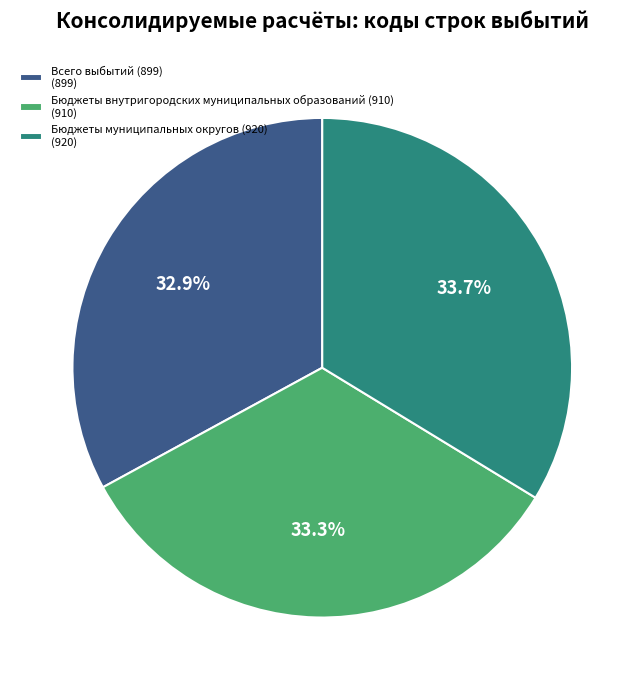

Does any single category account for the majority?

No